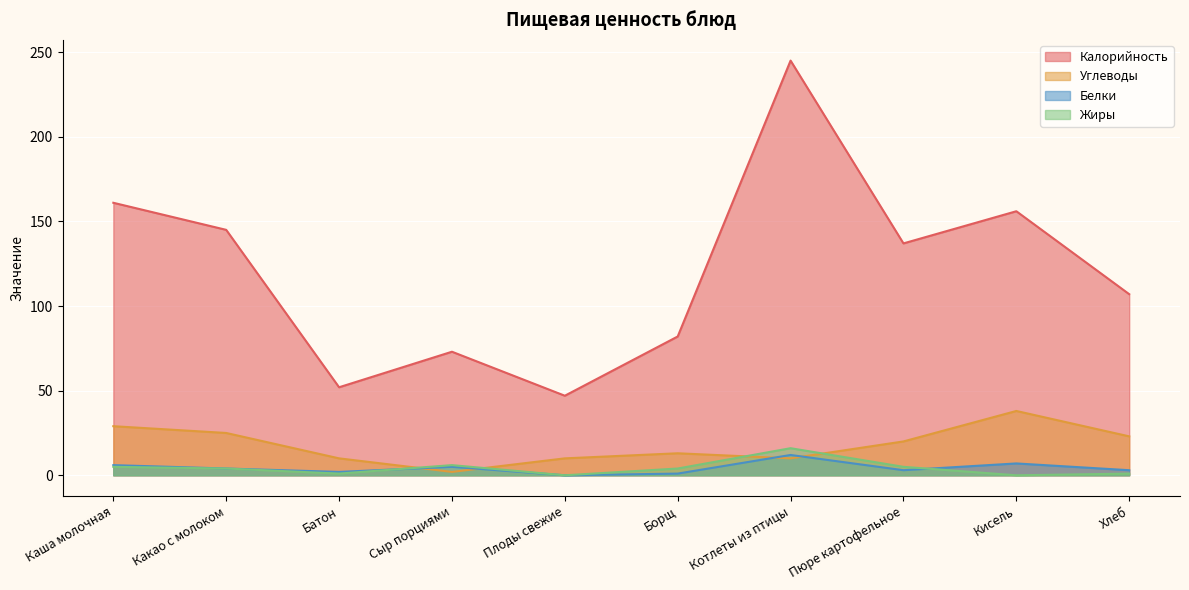

True or false: Углеводы and Калорийность cross at least once.

False